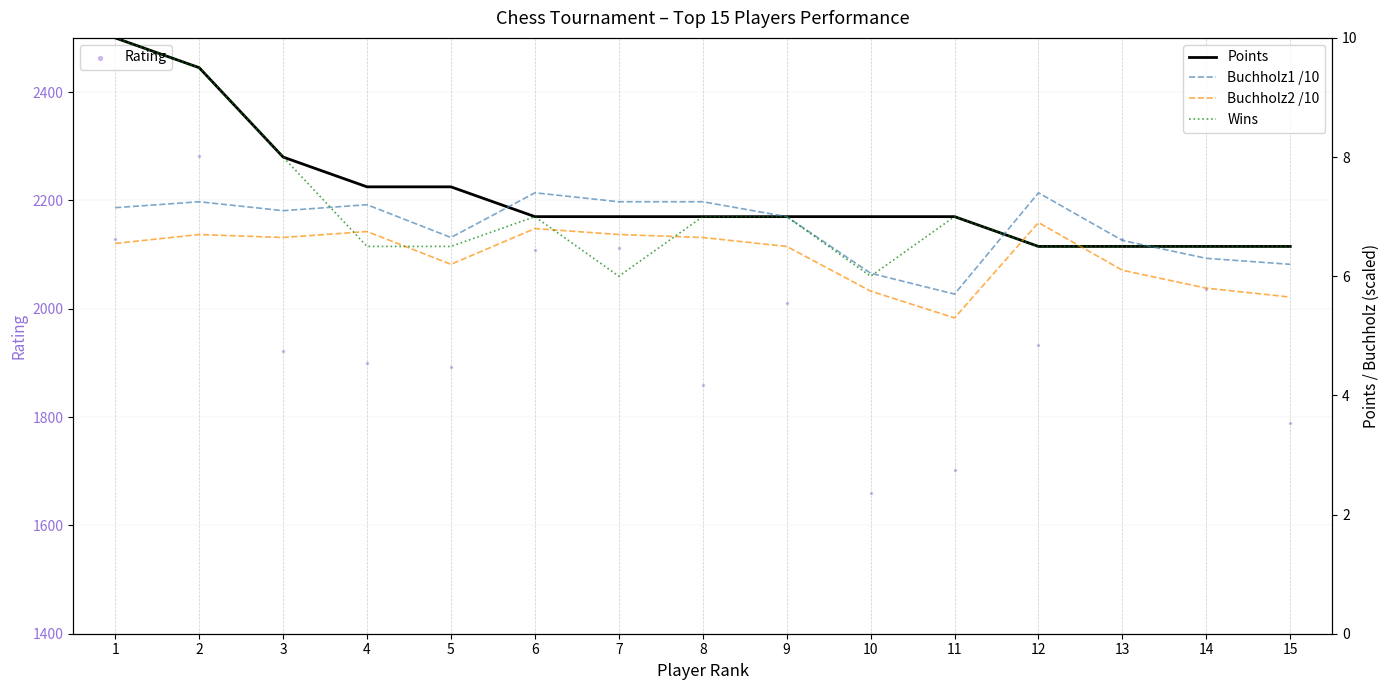

Which series contains the lowest Y value?

Buchholz2 /10